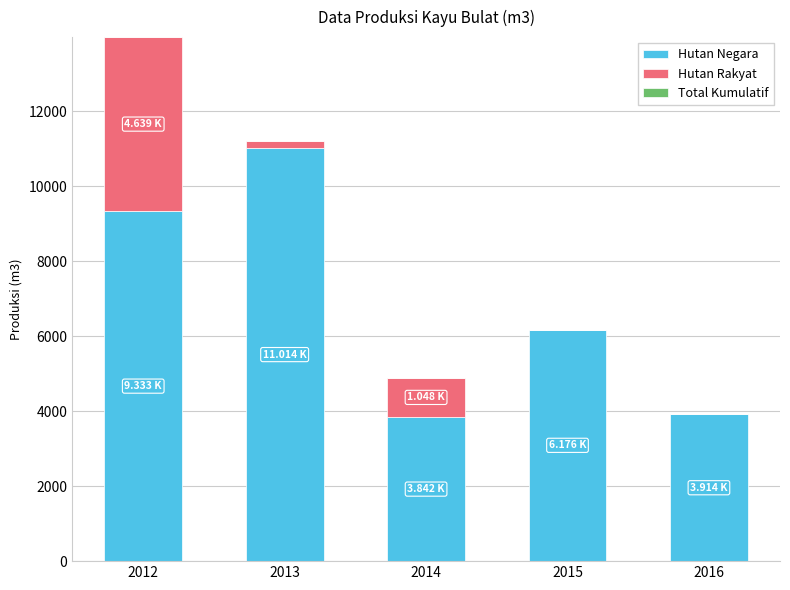

What is the total value across all series at 2016?

3913.9